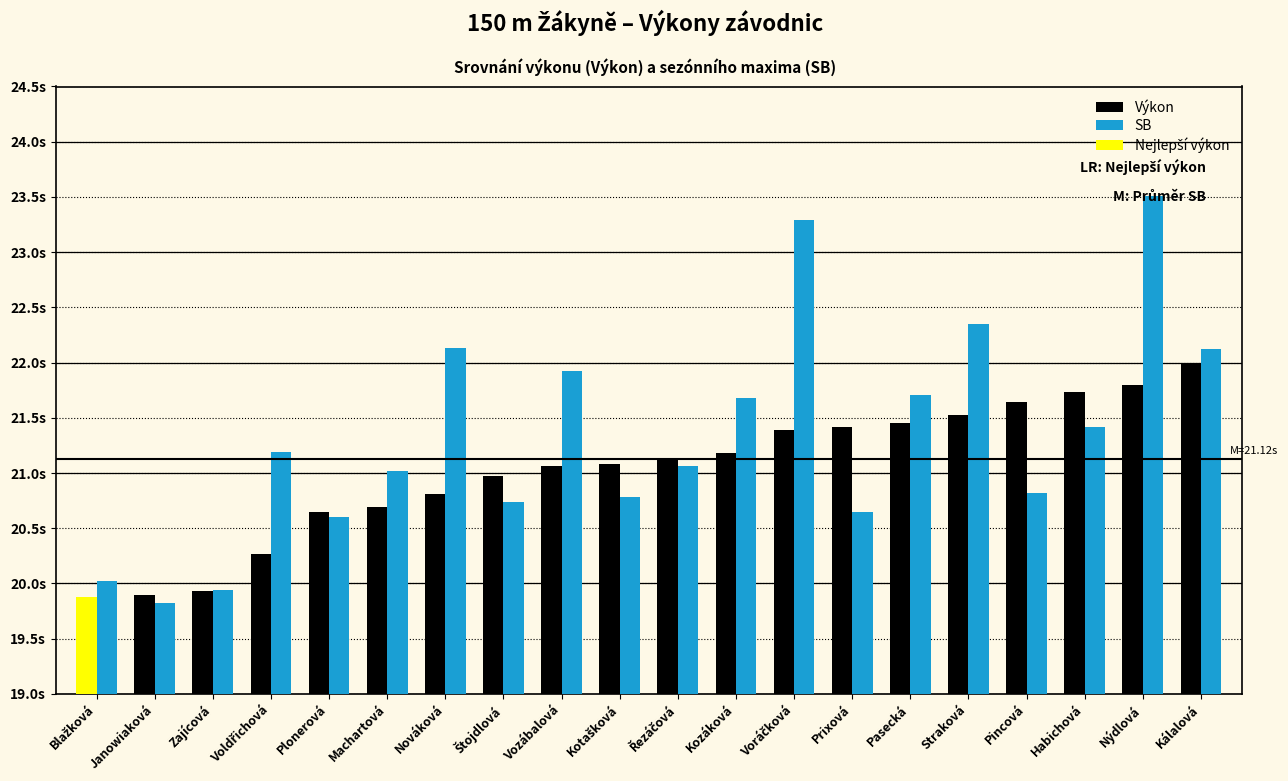

Which category has the lowest value across all series?

Janowiaková